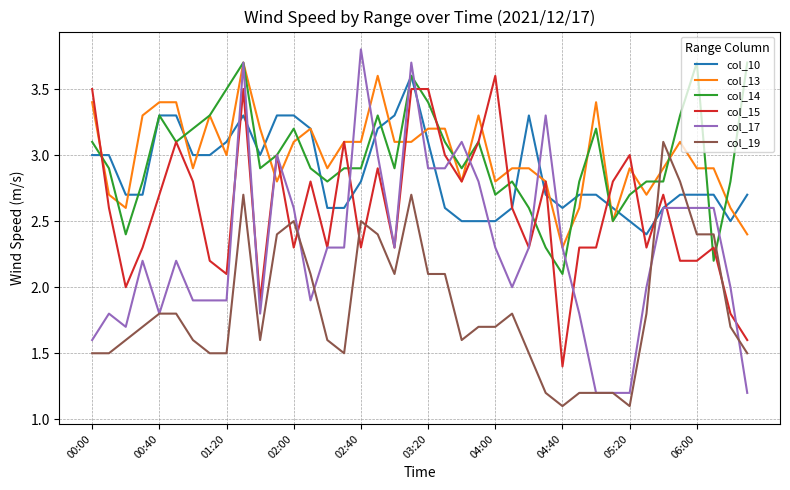

How many times do col_19 and col_10 cross each other?

2